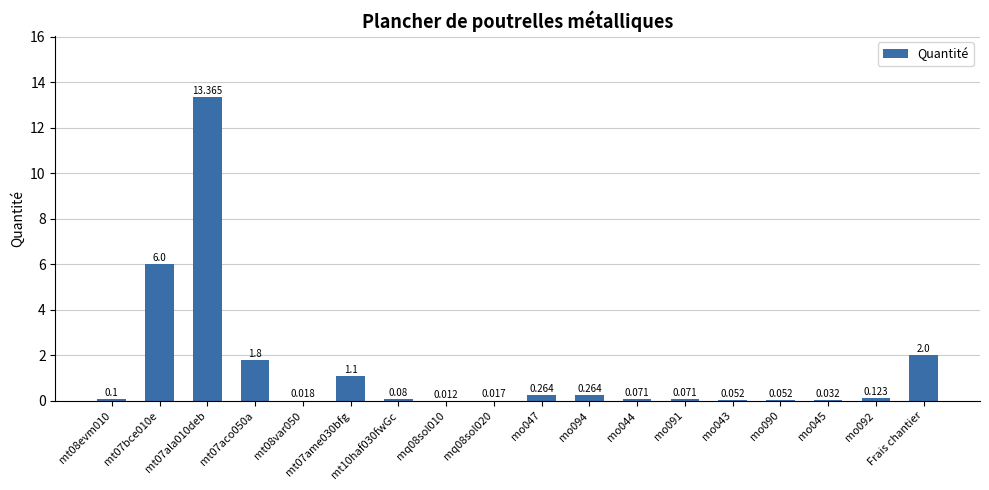

Count the number of data series in this chart.

1